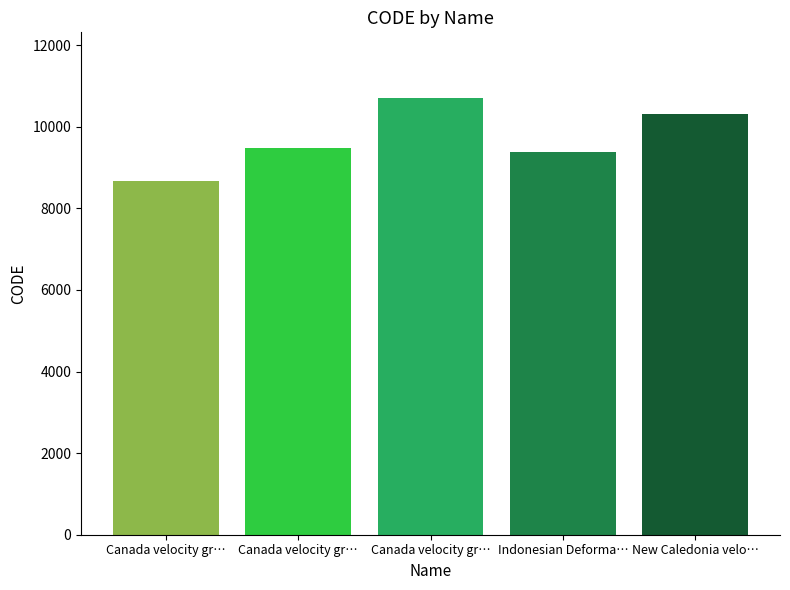

What is the sum of all values?

48564